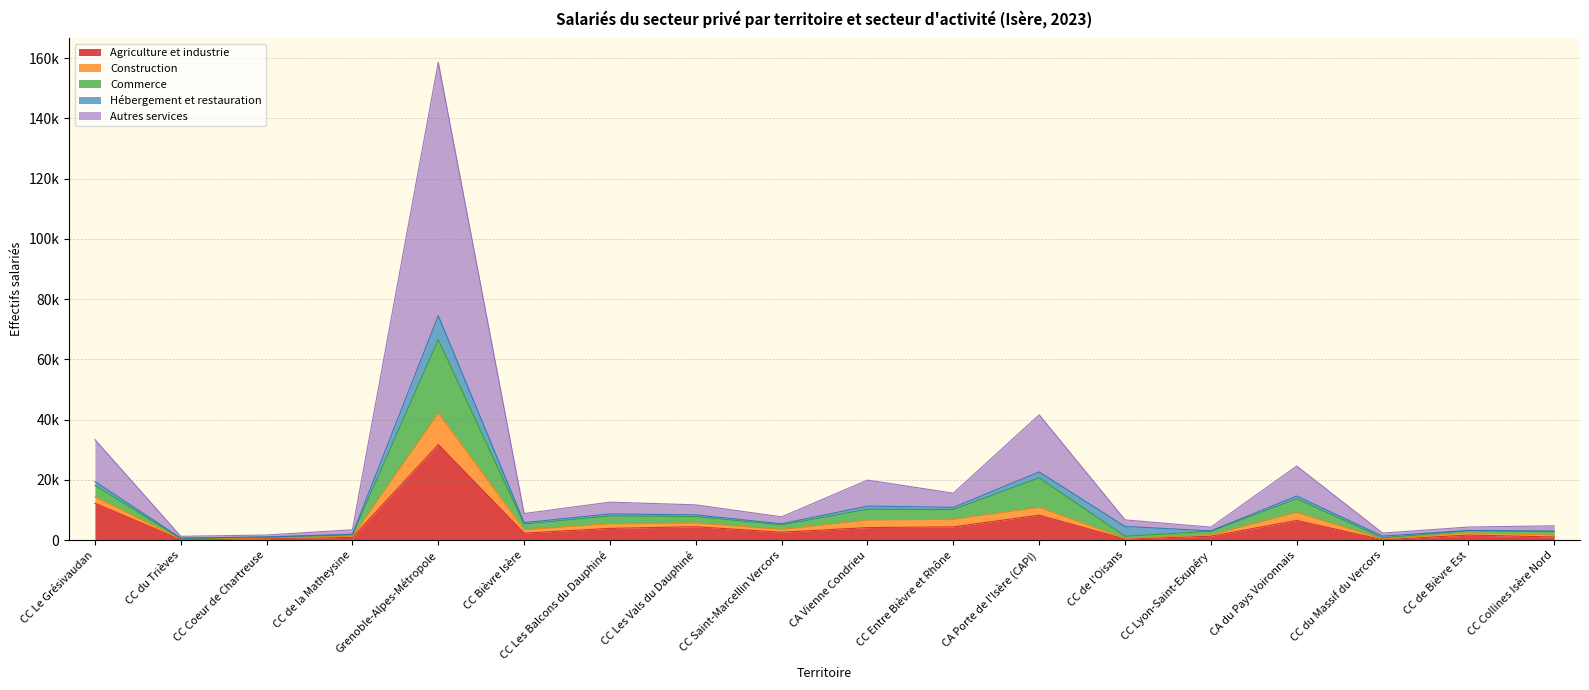

Does the chart have visible grid lines?

Yes